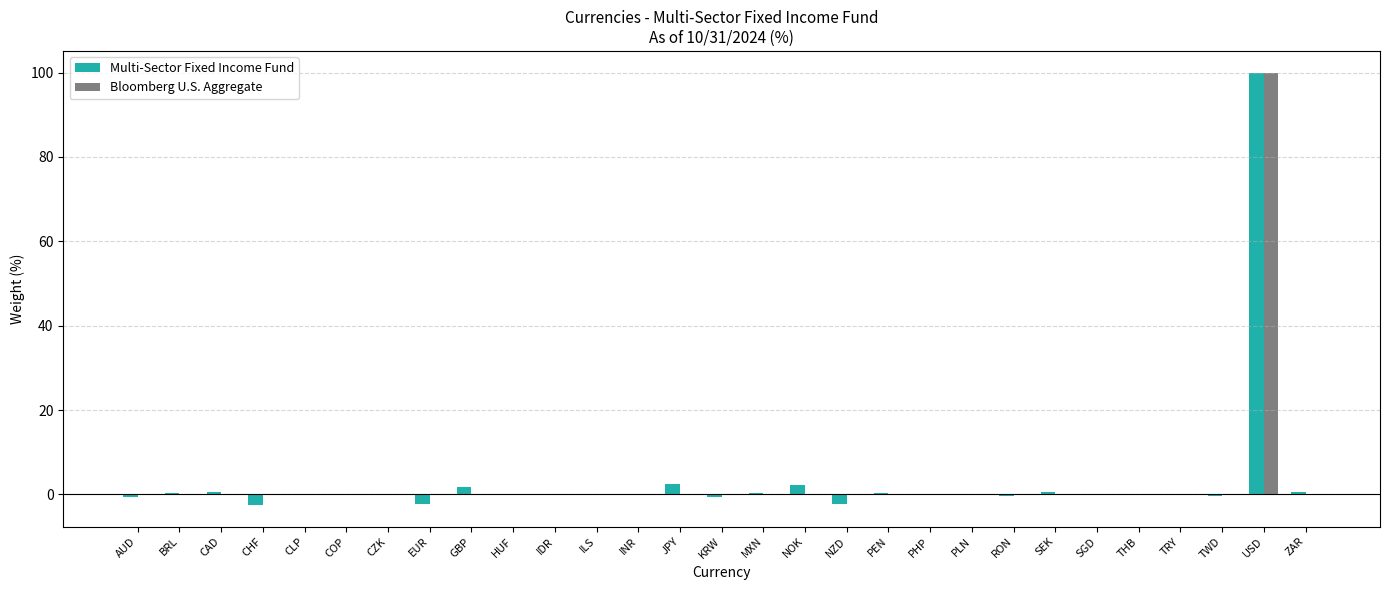

What is the average value of the Multi-Sector Fixed Income Fund series?

3.5